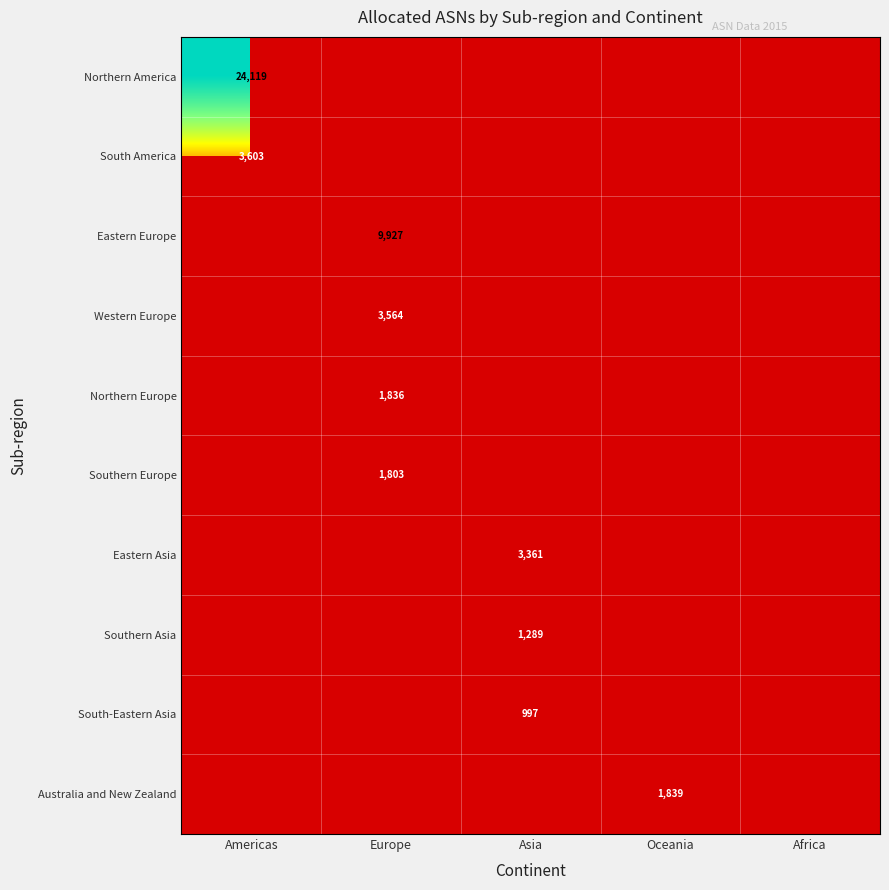

The value of South America at Americas is 6248. True or false?

False